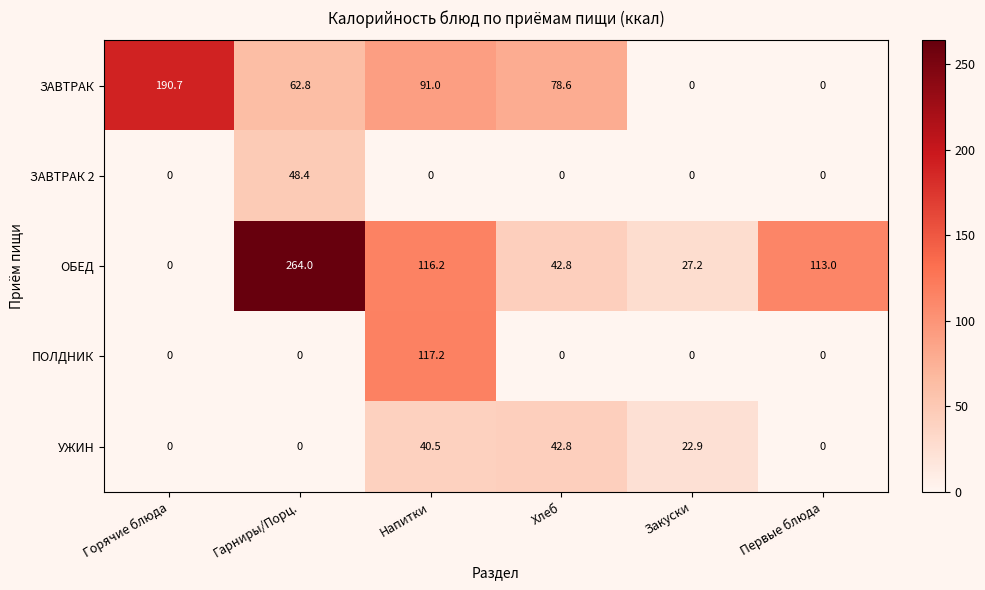

How many data points in ПОЛДНИК are above 0?

1